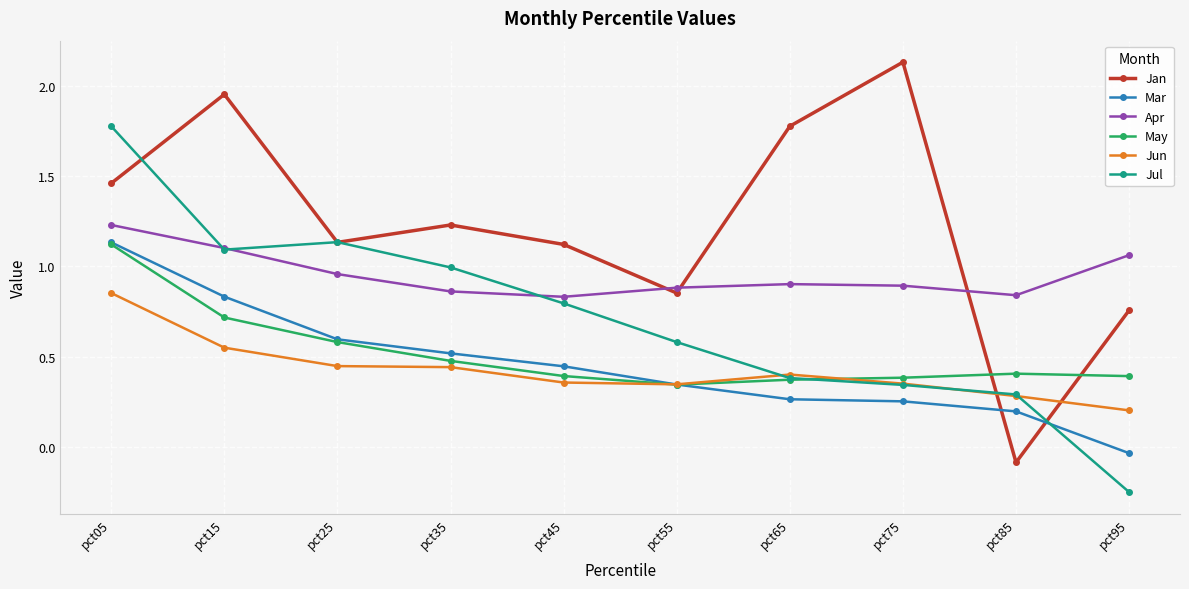

In Jun, how many points are lower than both neighbors (excluding endpoints)?

1